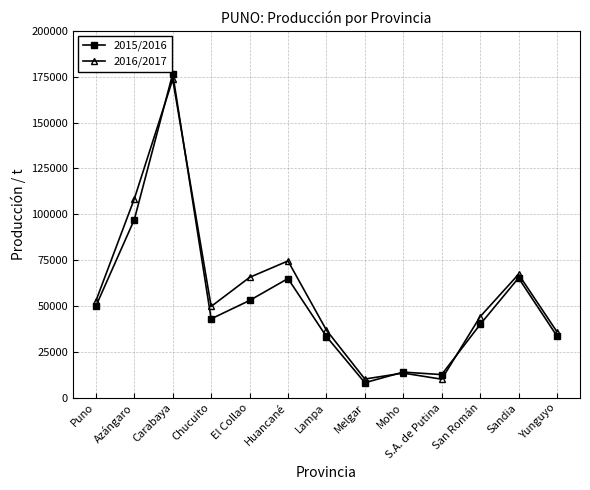

Rank the series by their average value, from lowest to highest.

2015/2016, 2016/2017